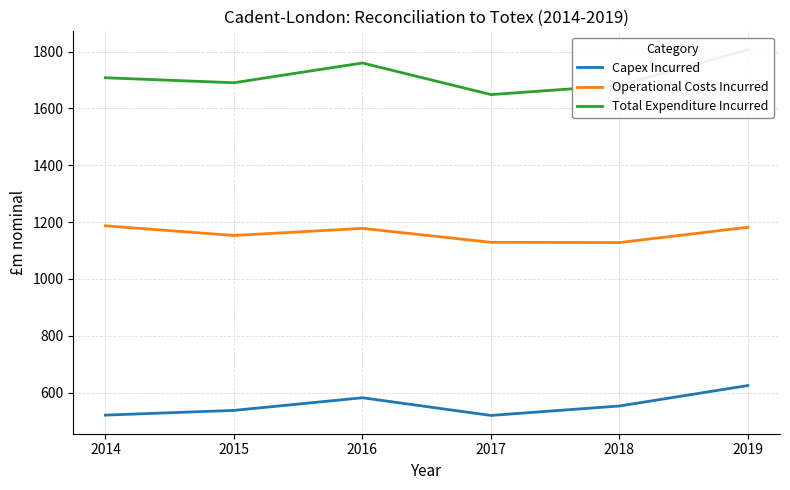

True or false: Total Expenditure Incurred and Capex Incurred intersect in this chart.

False